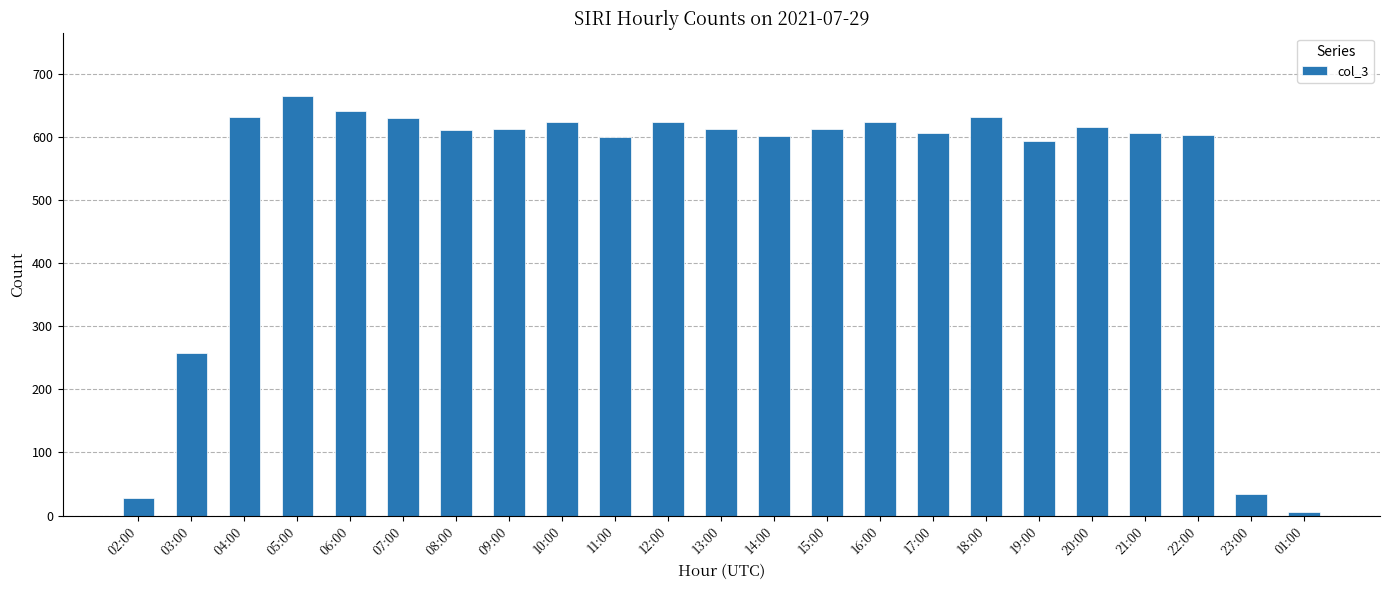

Are the bars grouped side by side (vs. stacked)?

No